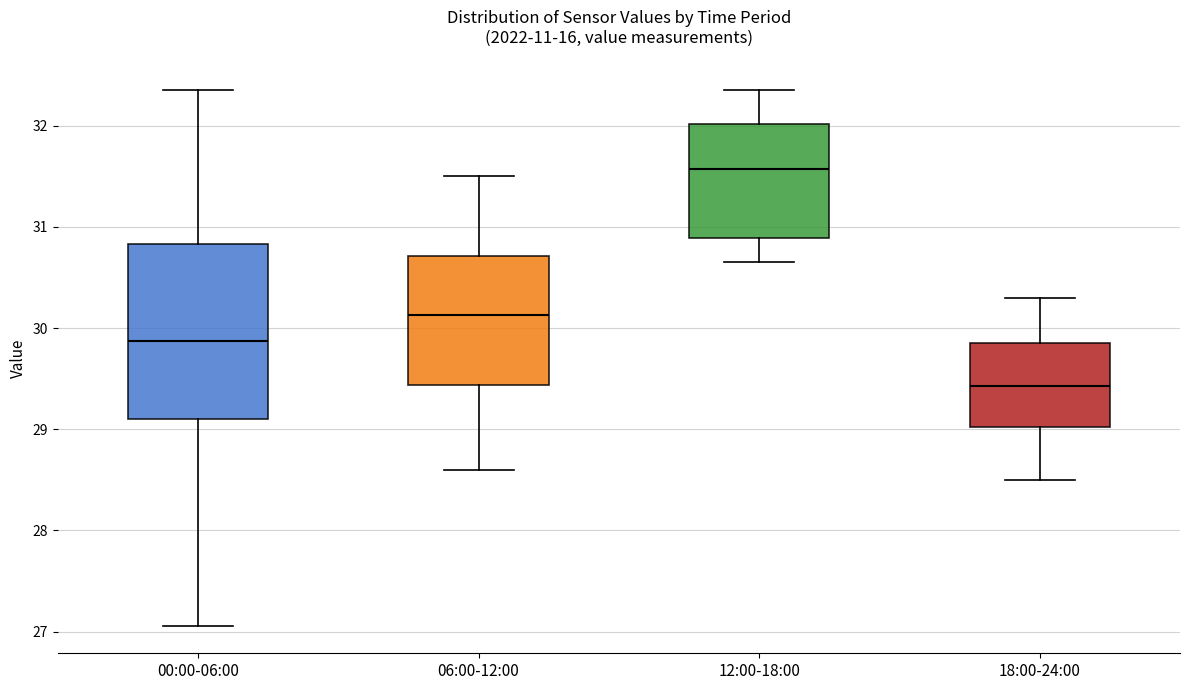

Comparing the boxes themselves (not the whiskers), which one is the tallest?

00:00-06:00